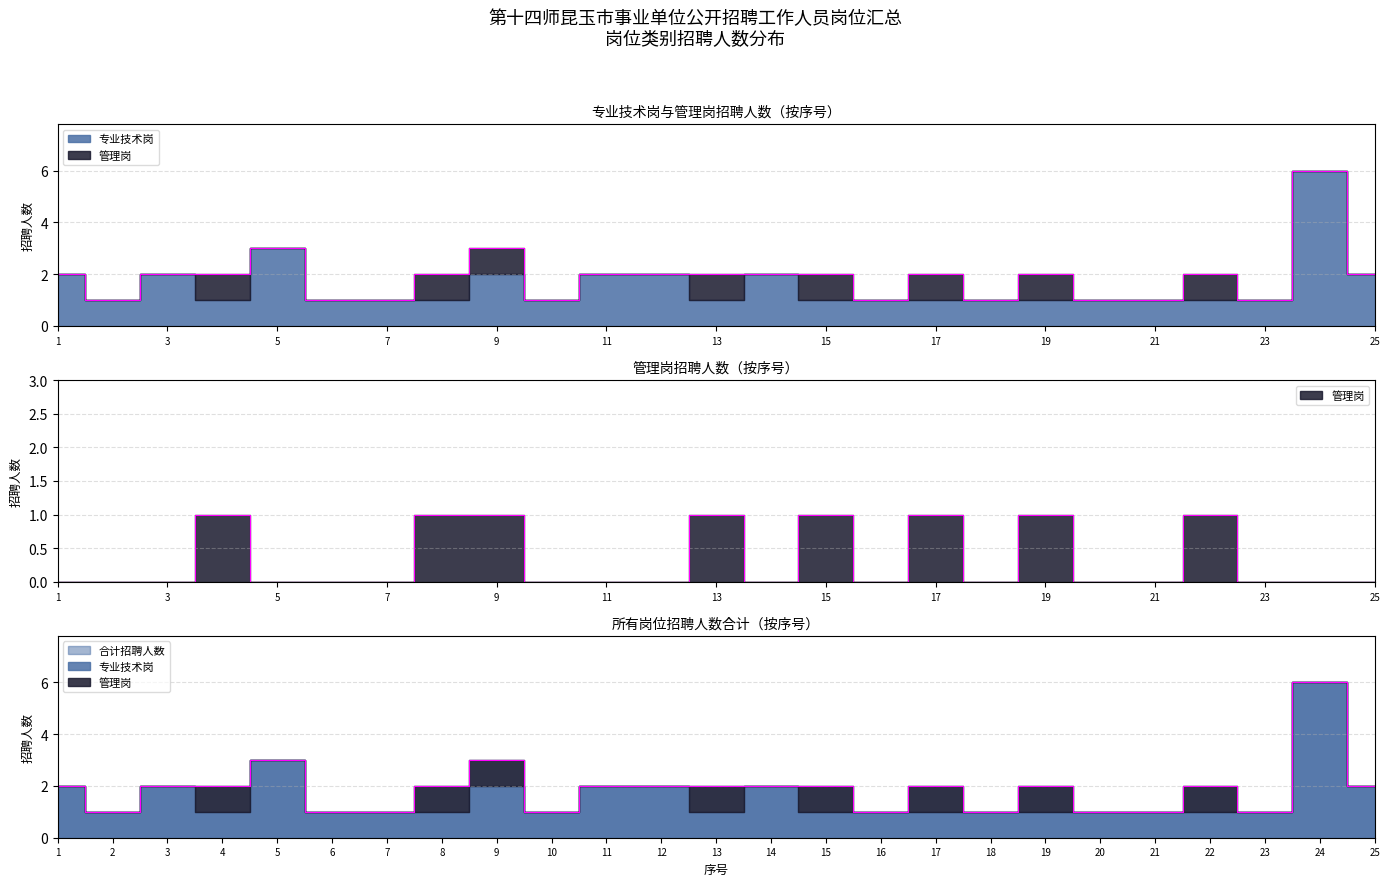

Read the value at 15.

1